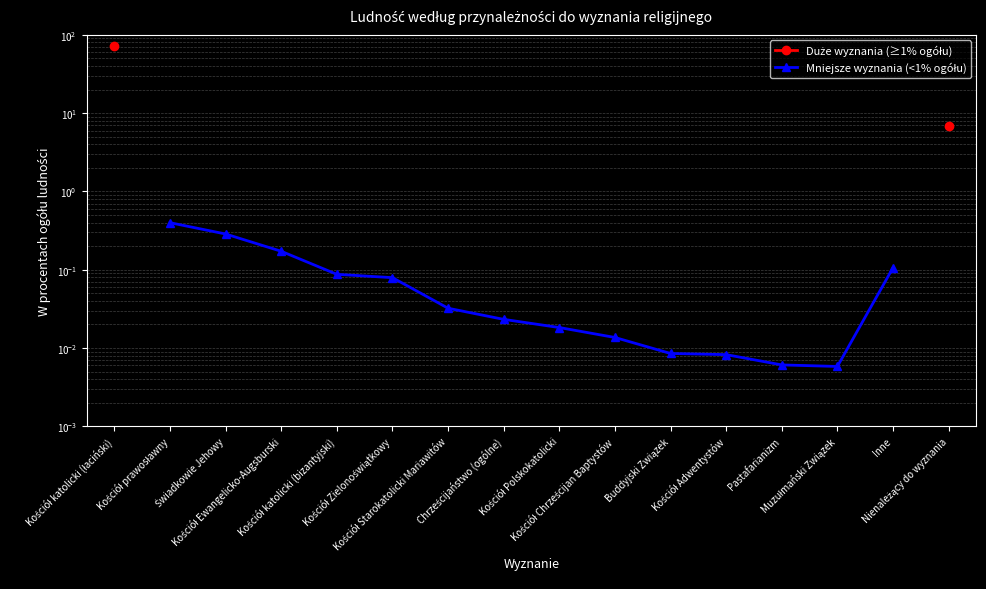

What position from the right is Świadkowie Jehowy?

14